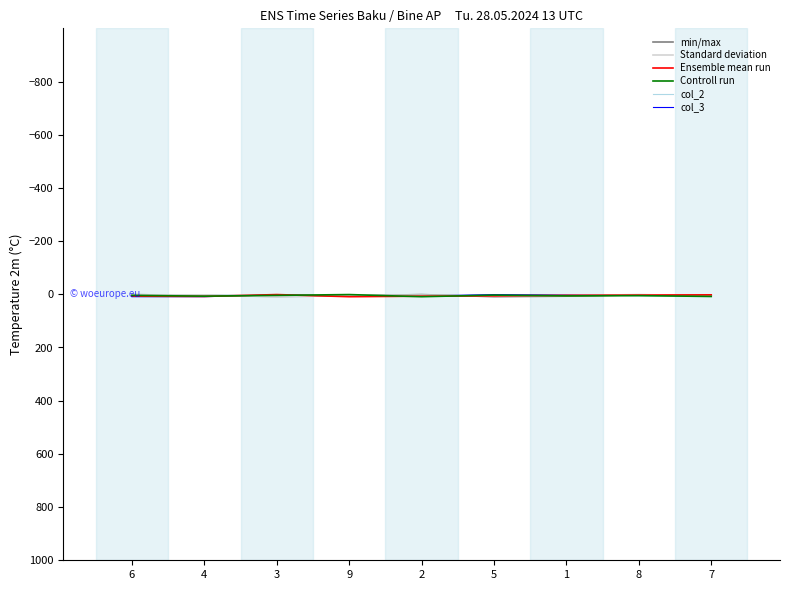

Is this an area chart (filled region under the line)?

No